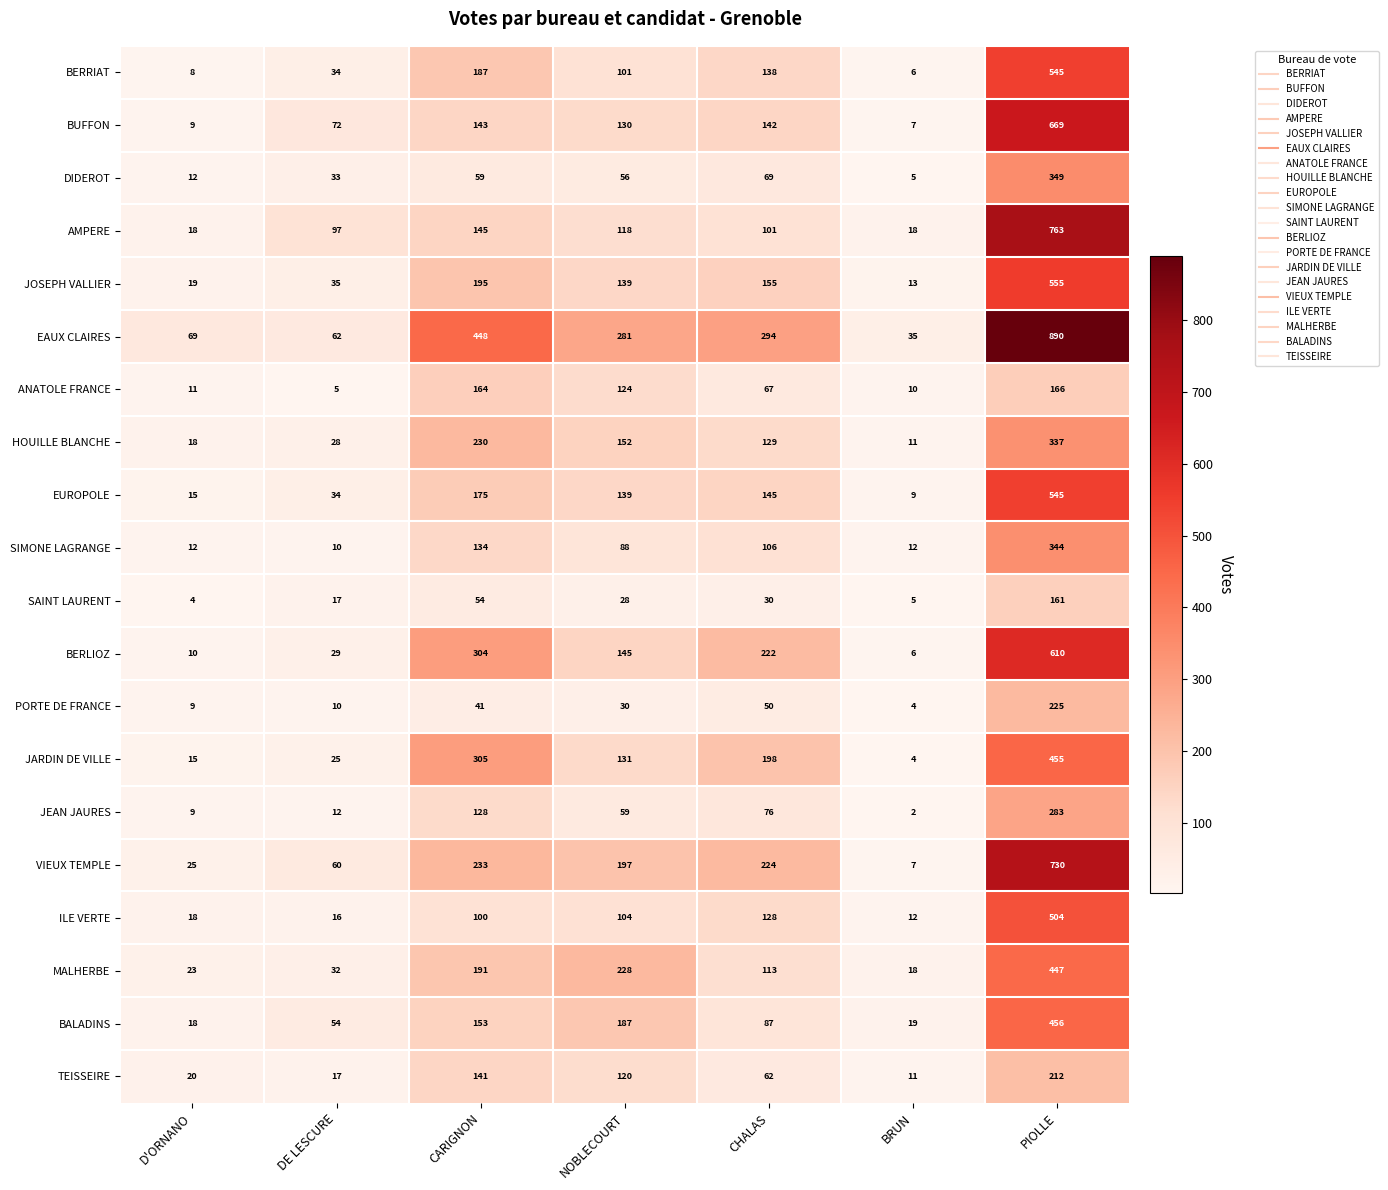

The JOSEPH VALLIER series shows 195 at CARIGNON. True or false?

True